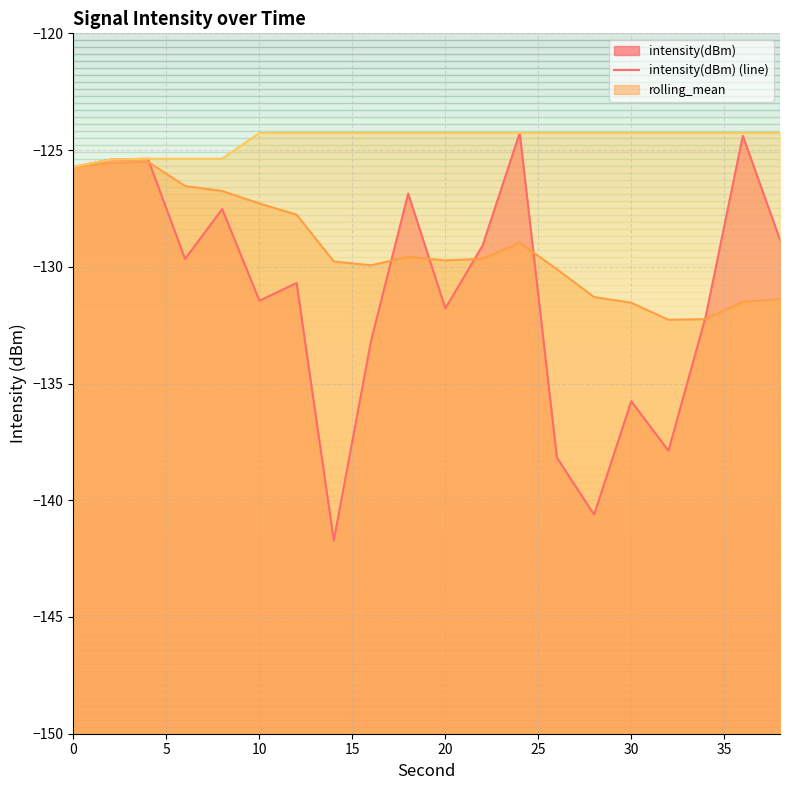

Count the number of categories in the chart.

20